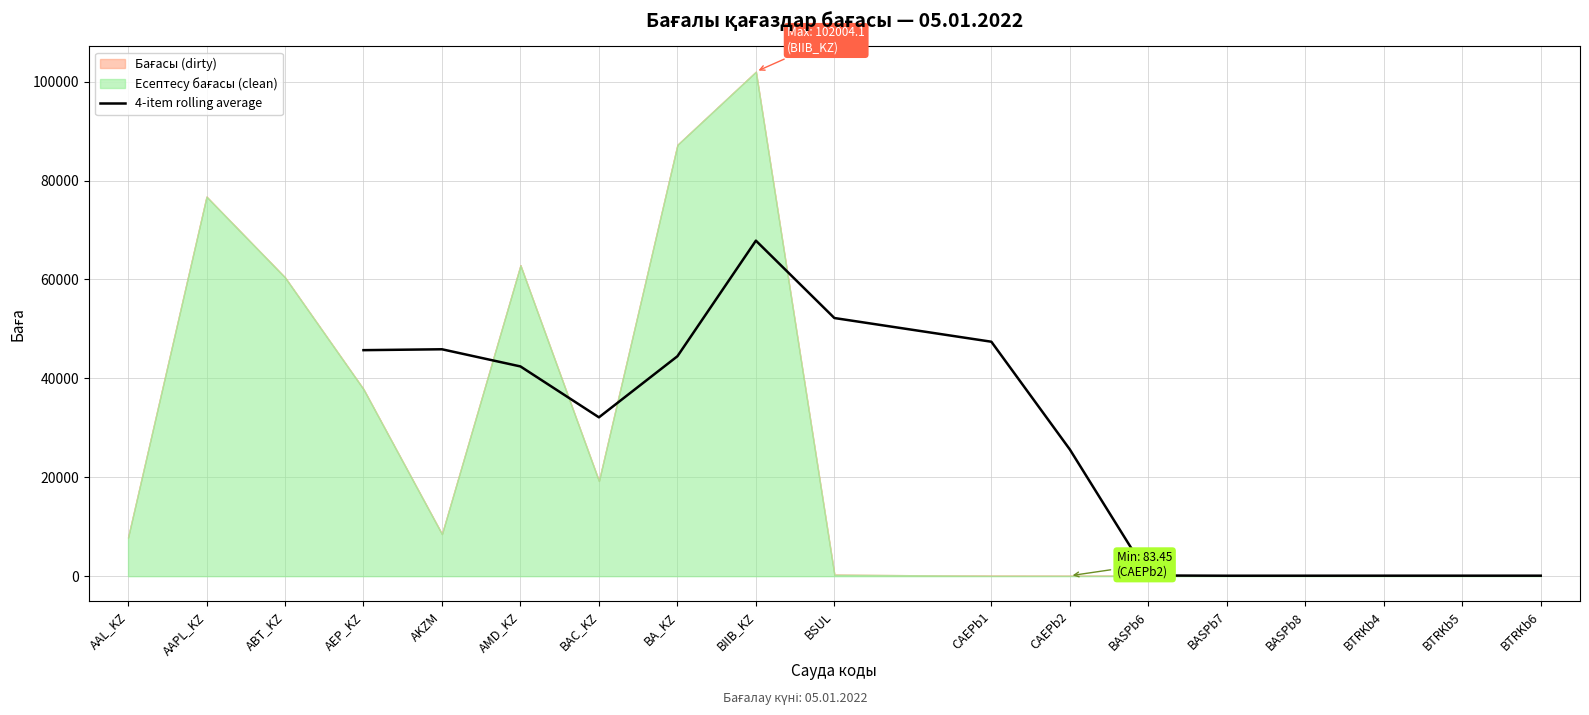

The value of 4-item rolling average at CAEPb1 is 47403.1. True or false?

True